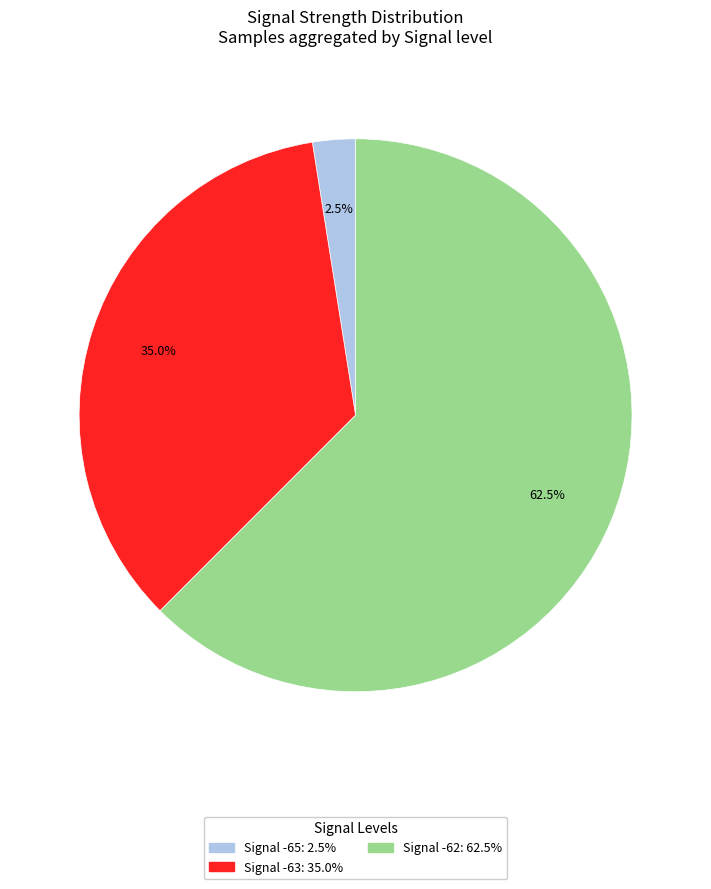

Does any single category account for the majority?

Yes